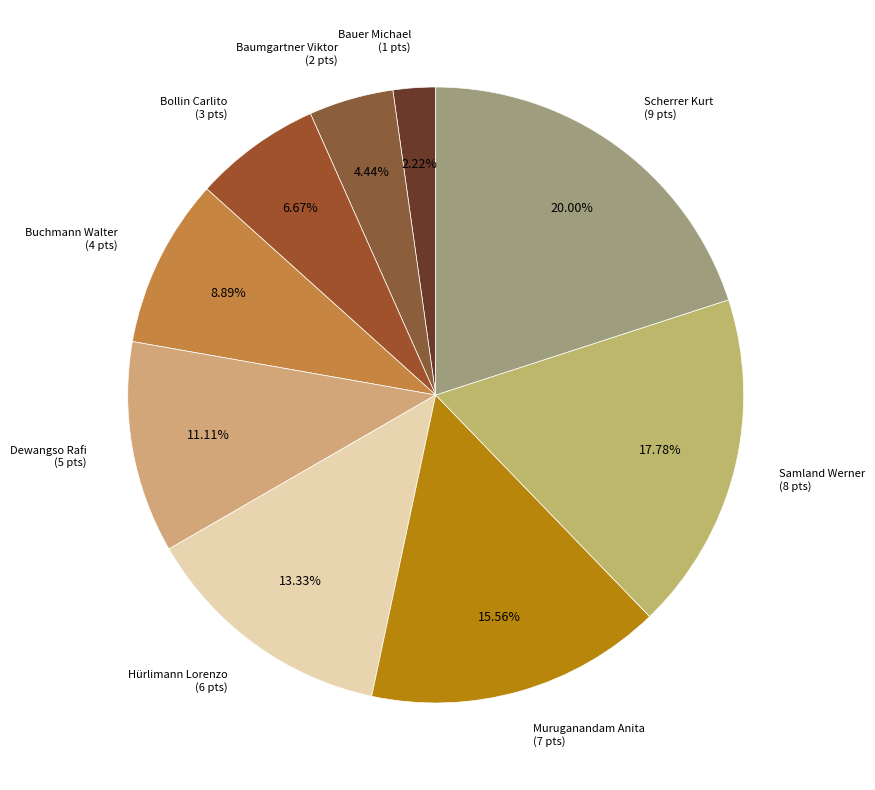

The Buchmann Walter slice represents 1% of the pie. True or false?

False